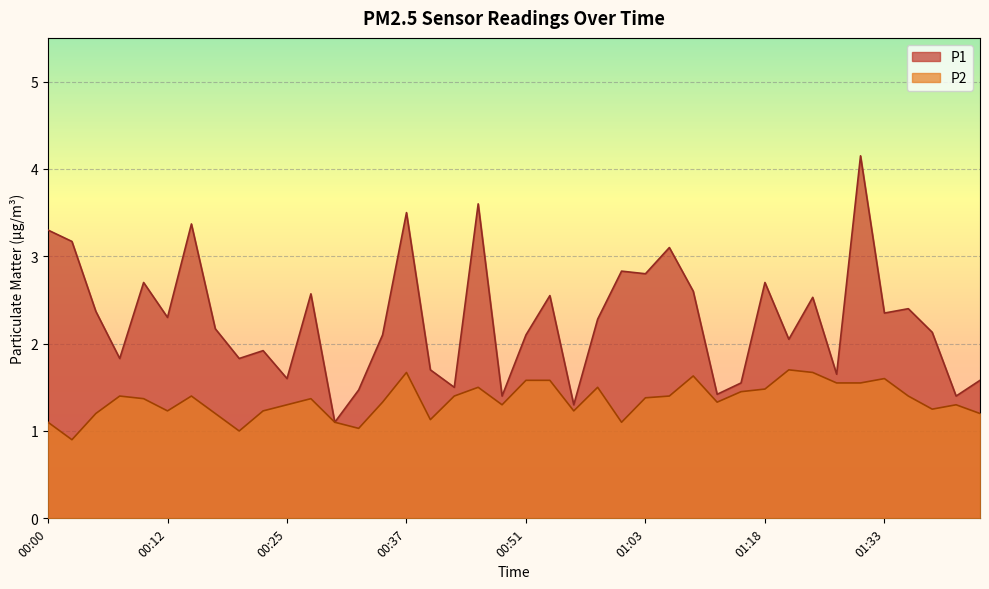

How many values in the P1 series exceed 2?

25